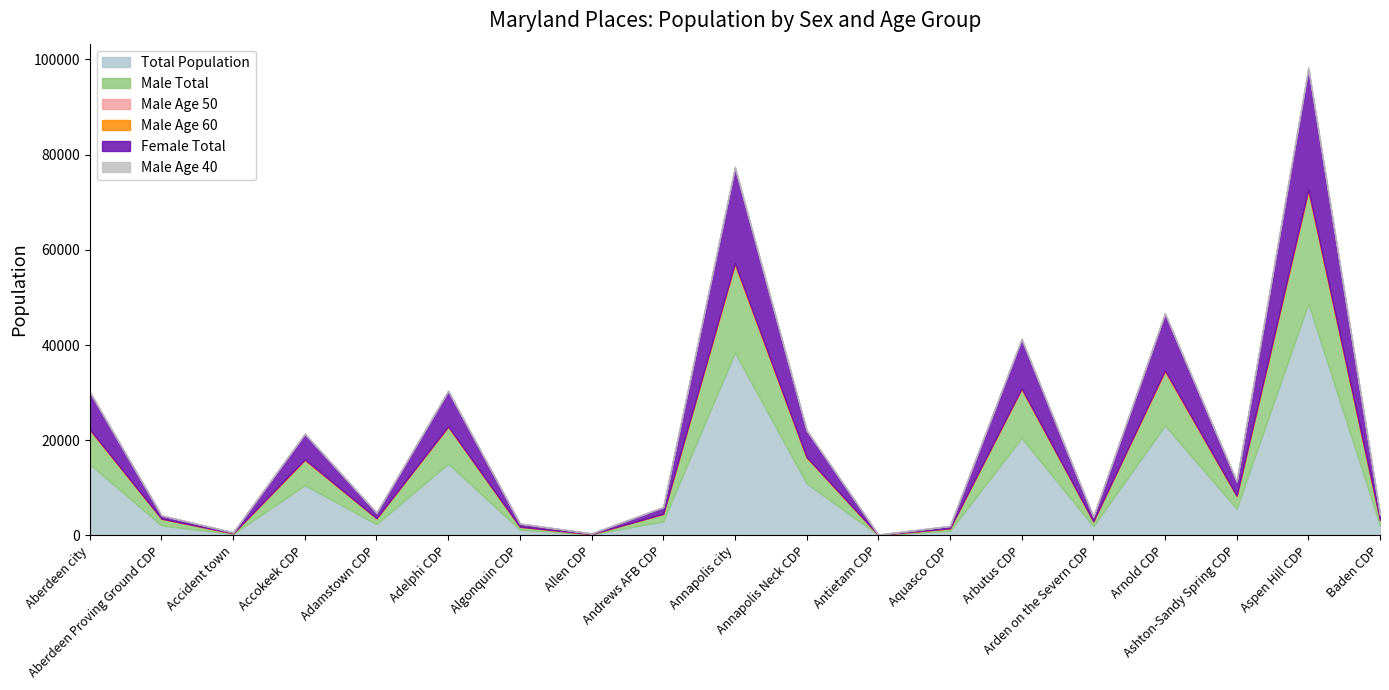

At which label is Total Population closest to 24424?

Arnold CDP